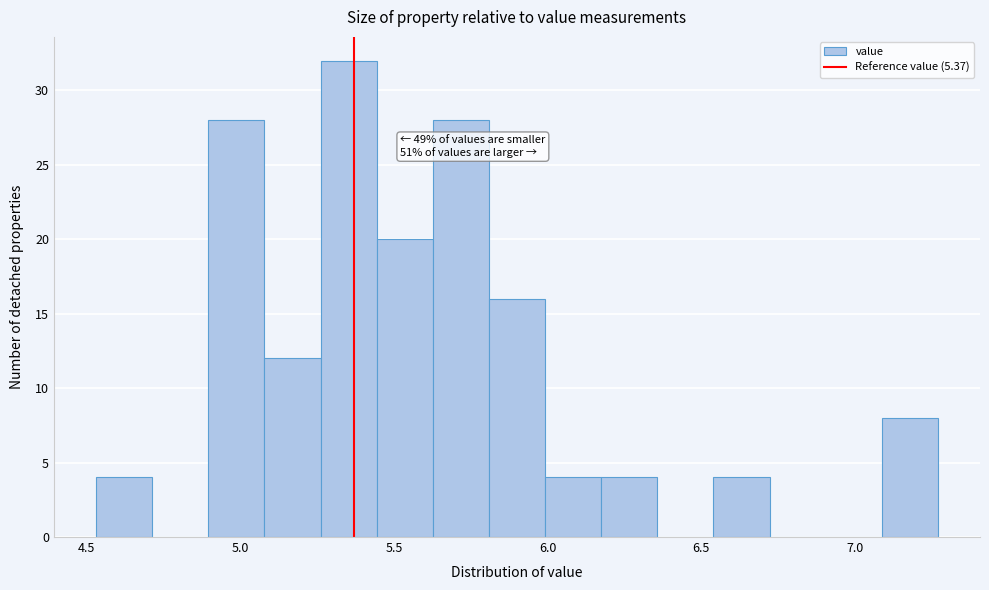

Read against the x-axis, roughly where is the centre of the tallest bar?

5.35